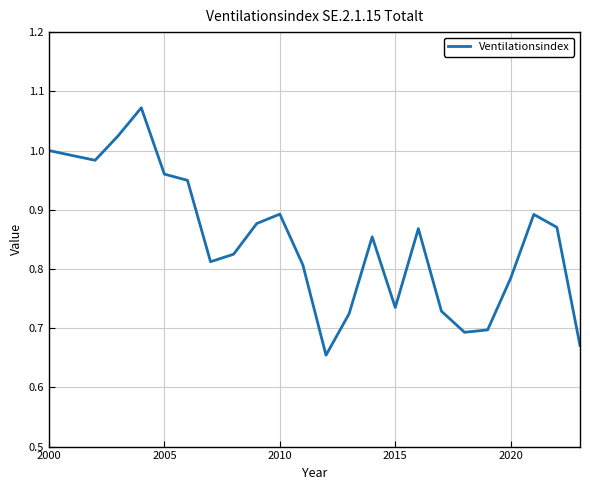

What is the difference between the maximum and minimum values?

0.4